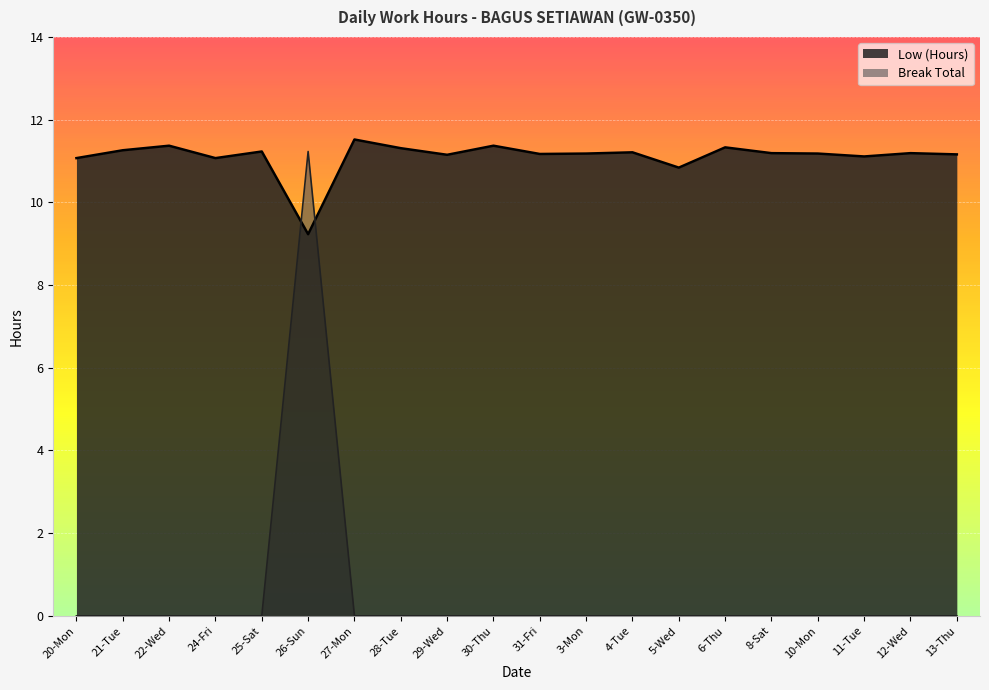

At which category does Low (Hours) reach its first local valley?

24-Fri